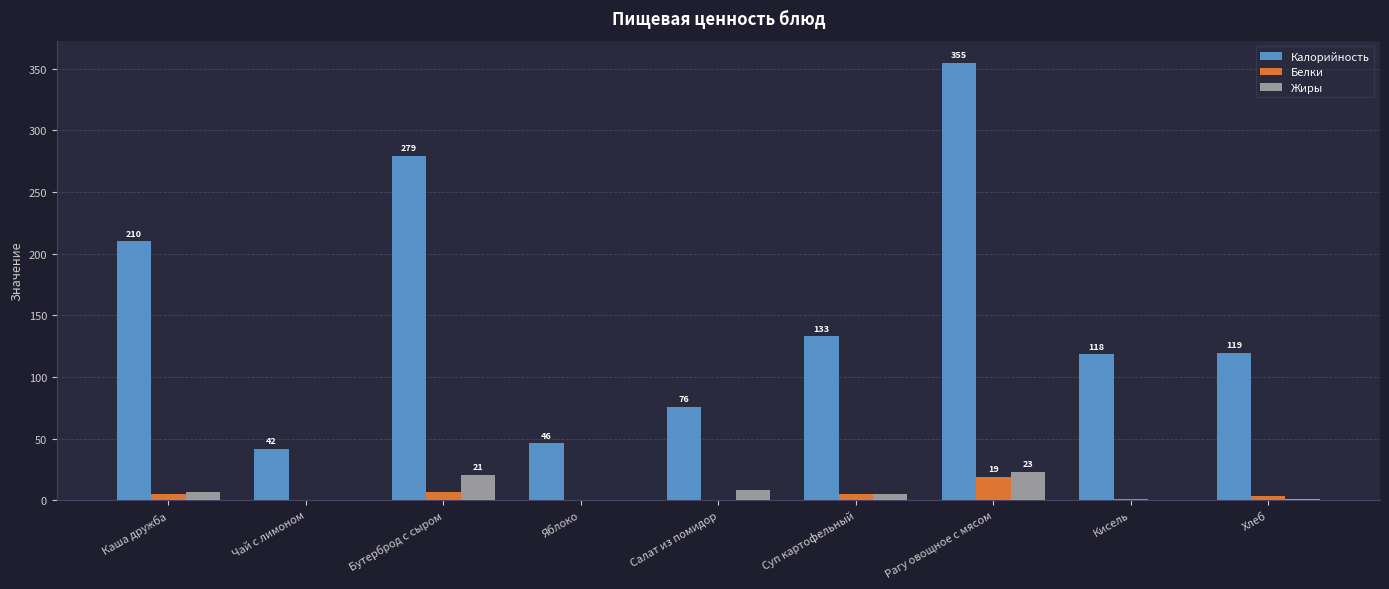

Where is Калорийность nearest to the value 198?

Каша дружба